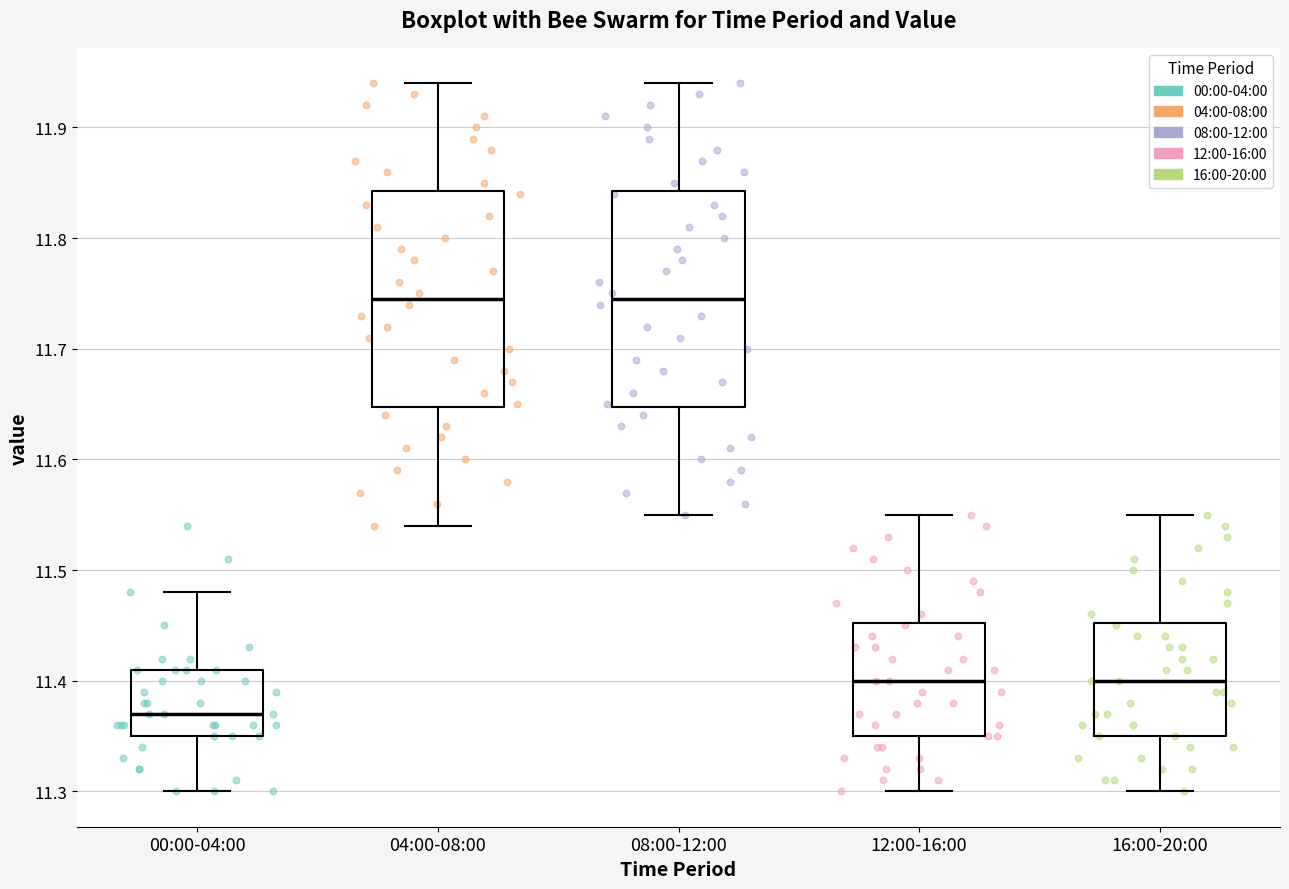

Where is the lower edge of the box for 04:00-08:00 on the y-axis? The values are not printed on the chart, so give them approximately, as read against the axis.

11.65